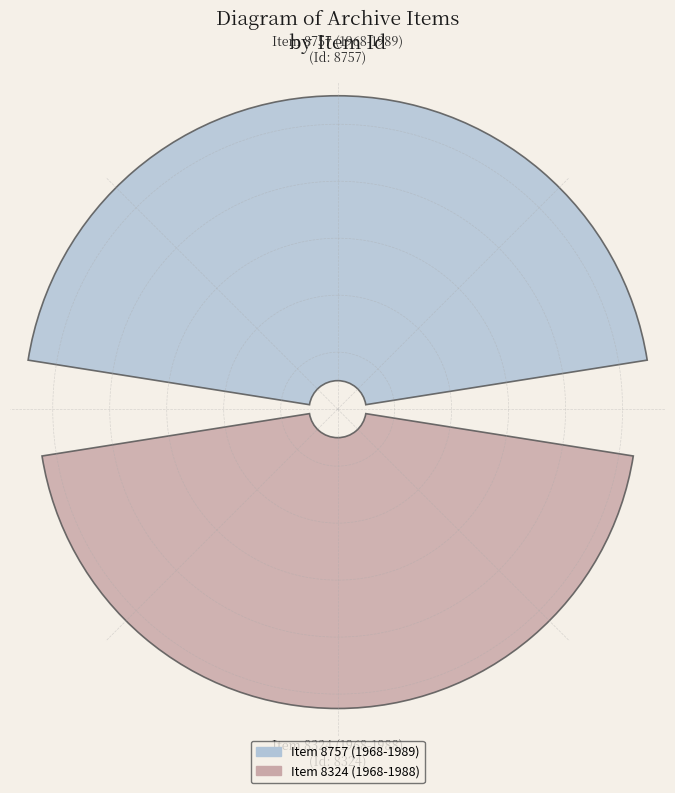

What portion of the pie excludes 0?

48.7%